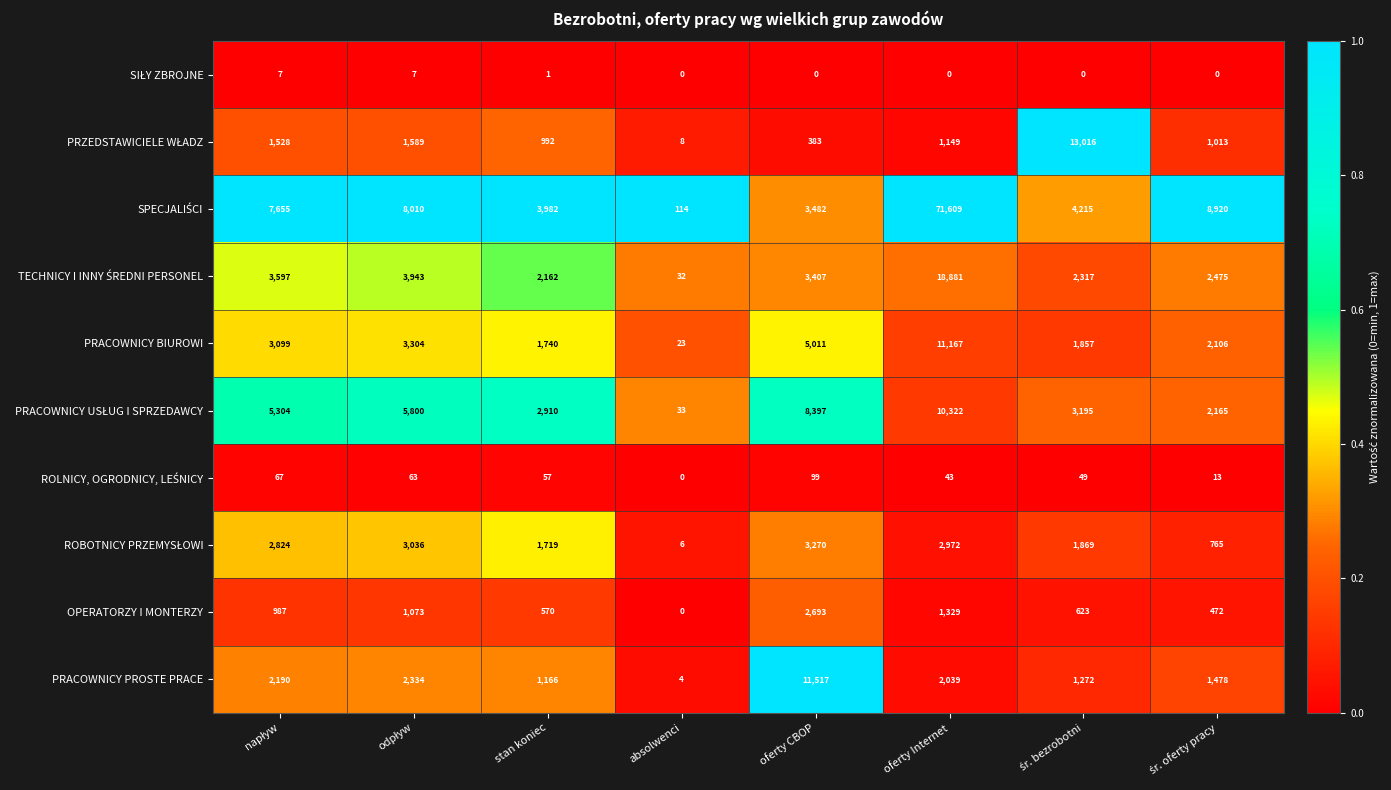

At which category is the sum across all series the highest?

oferty Internet